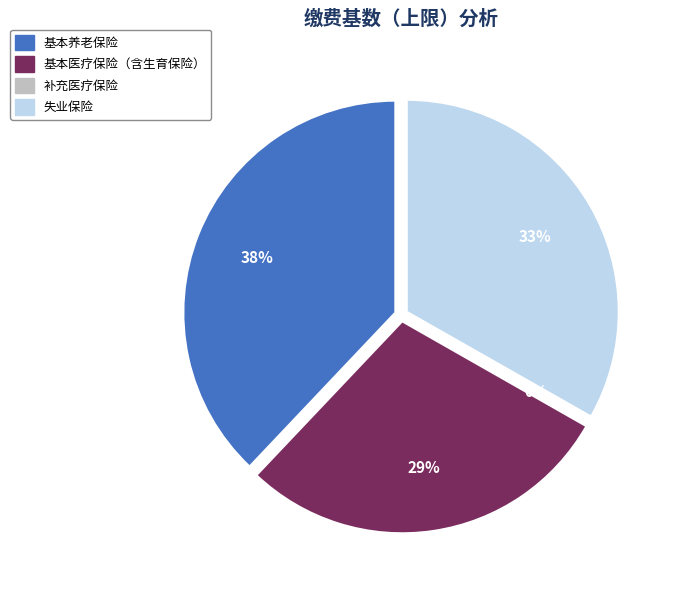

What is the change in value from 基本养老保险 to 补充医疗保险?

-26411